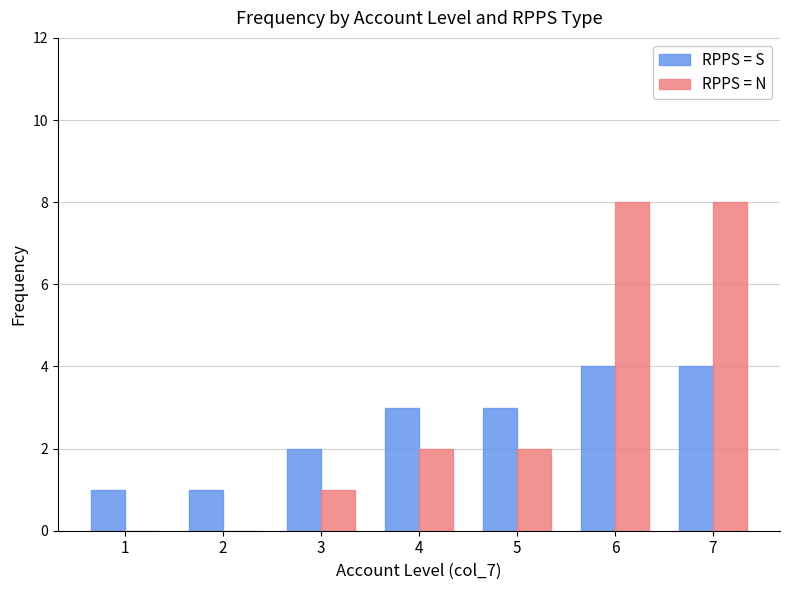

How many RPPS = N values are between 0 and 8?

7